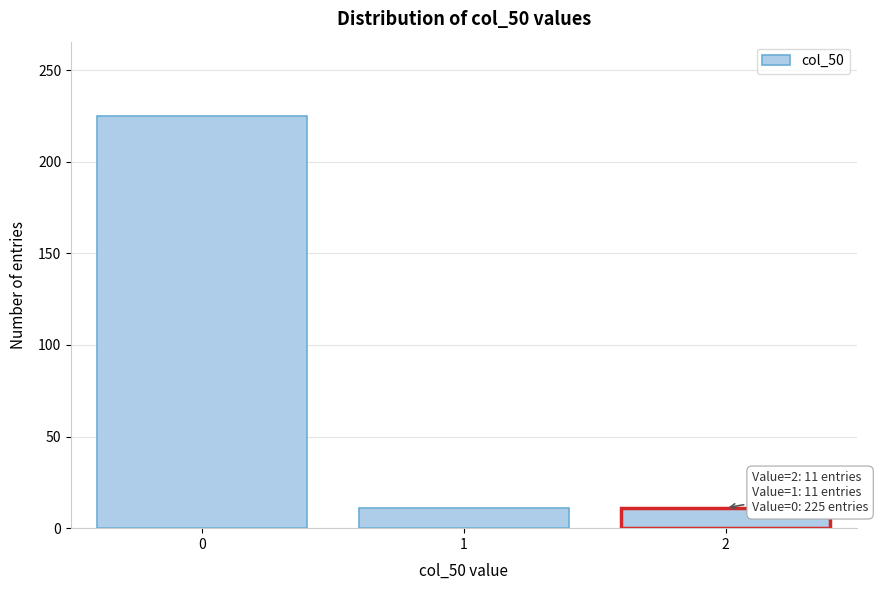

Reading left to right, transcribe all the data shown in this chart.

225	11	11